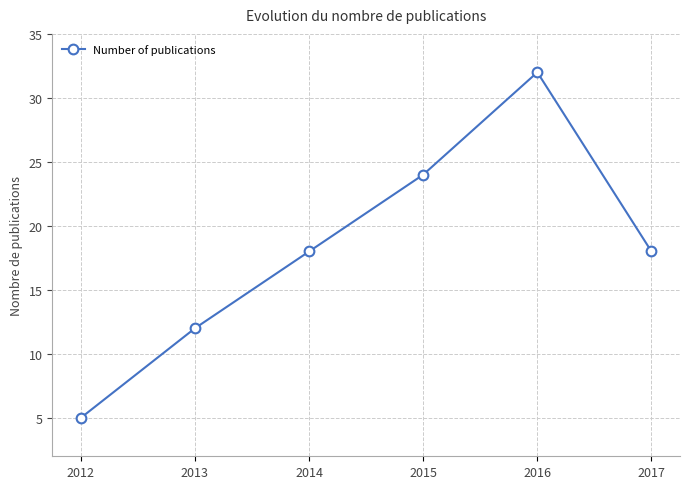

What is the approximate value at 2016, to the nearest 10?

30